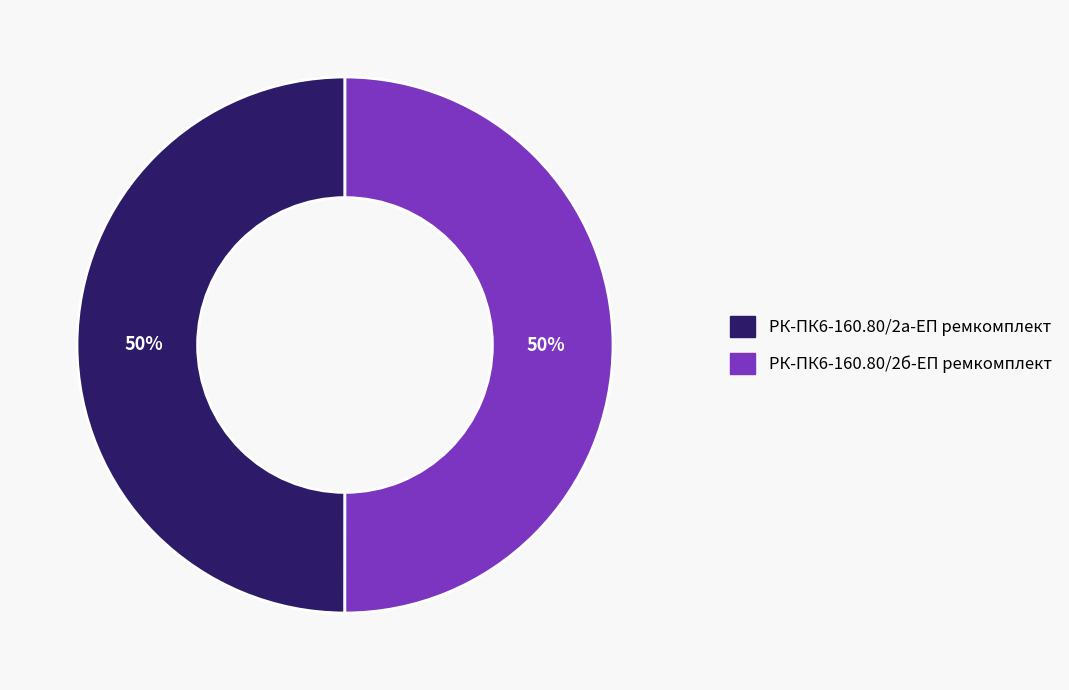

Is the sum of РК-ПК6-160.80/2б-ЕП ремкомплект and РК-ПК6-160.80/2а-ЕП ремкомплект greater than half?

Yes